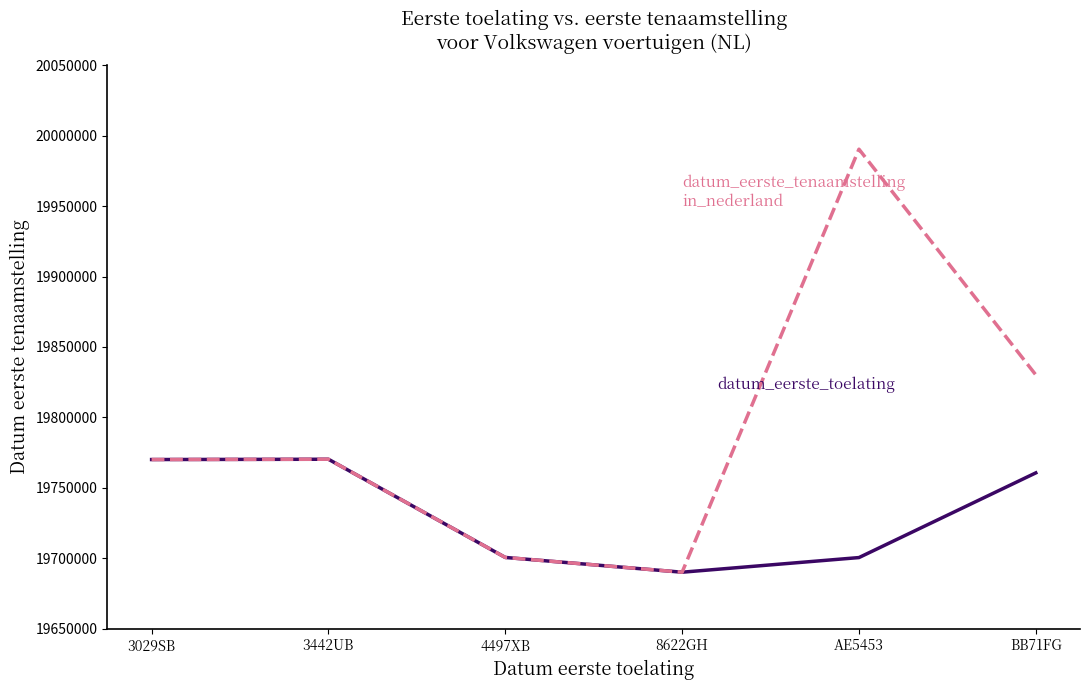

What is the difference between the highest and lowest values at AE5453?

289917